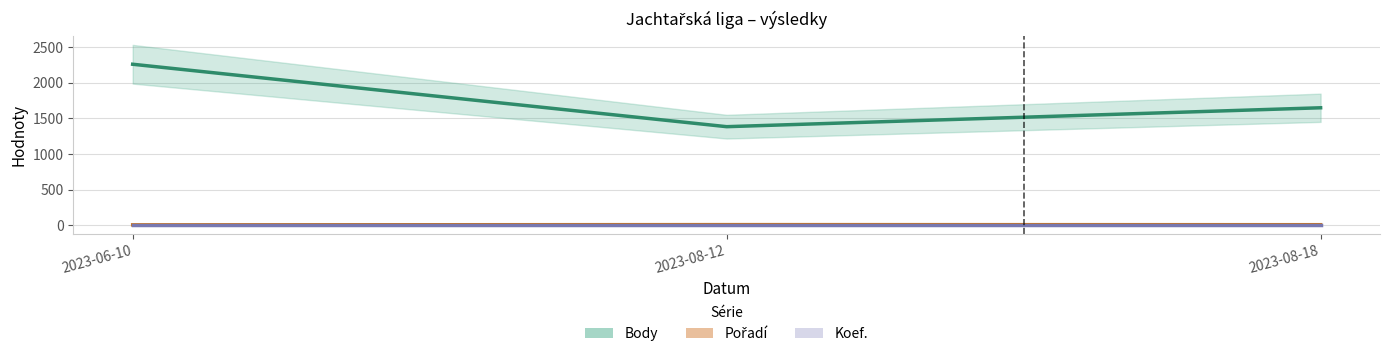

Rank the series at 2023-08-18 from lowest to highest value.

Koef., Pořadí, Body